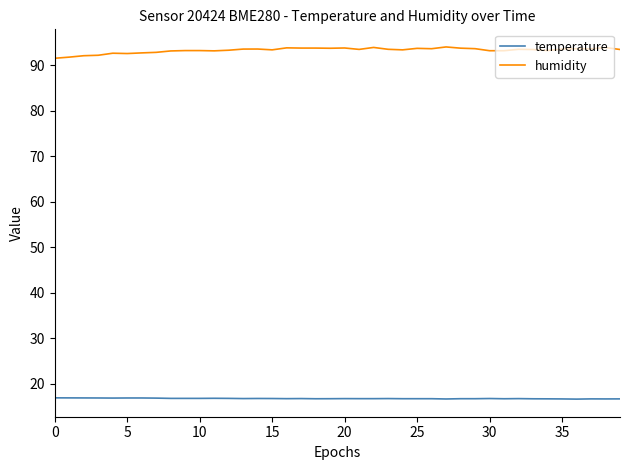

List the series in order of their peak value, lowest first.

temperature, humidity